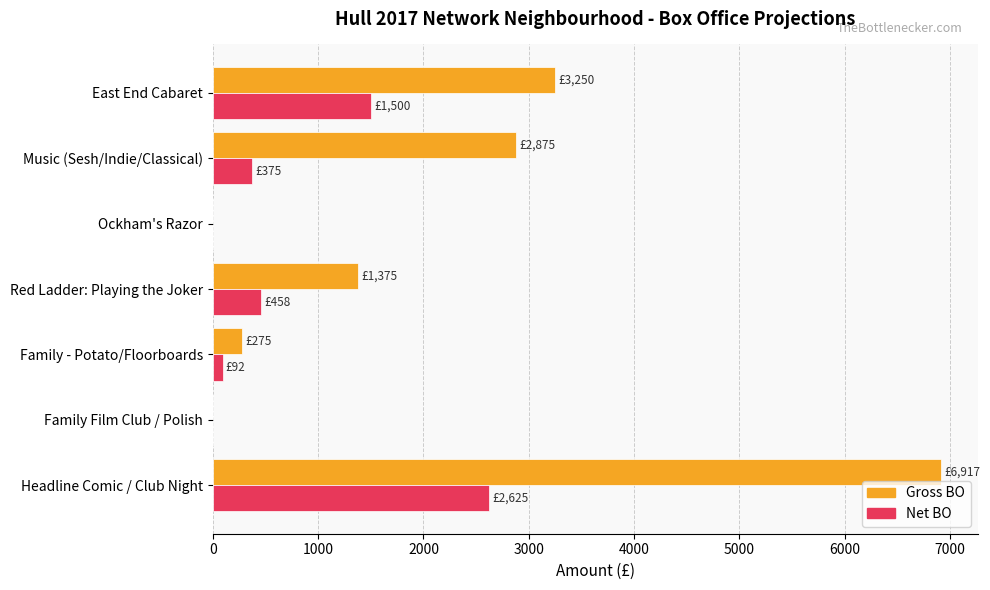

At which category is the sum across all series the highest?

Headline Comic / Club Night